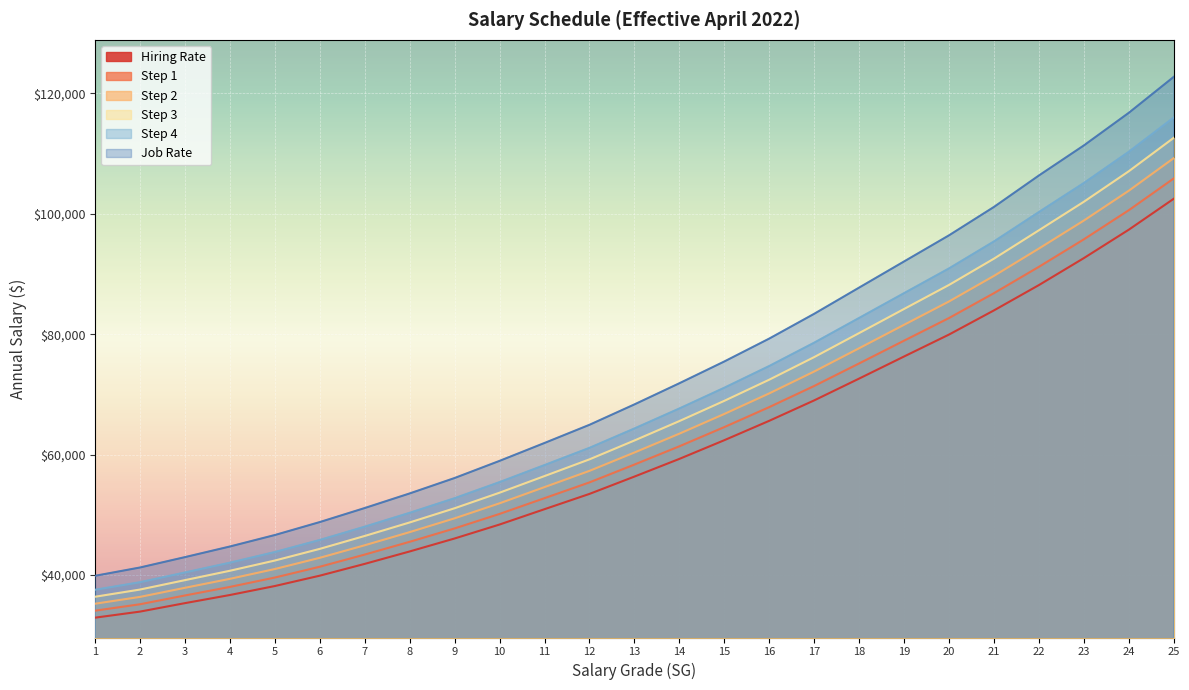

At which label does Job Rate first exceed 68348?

14